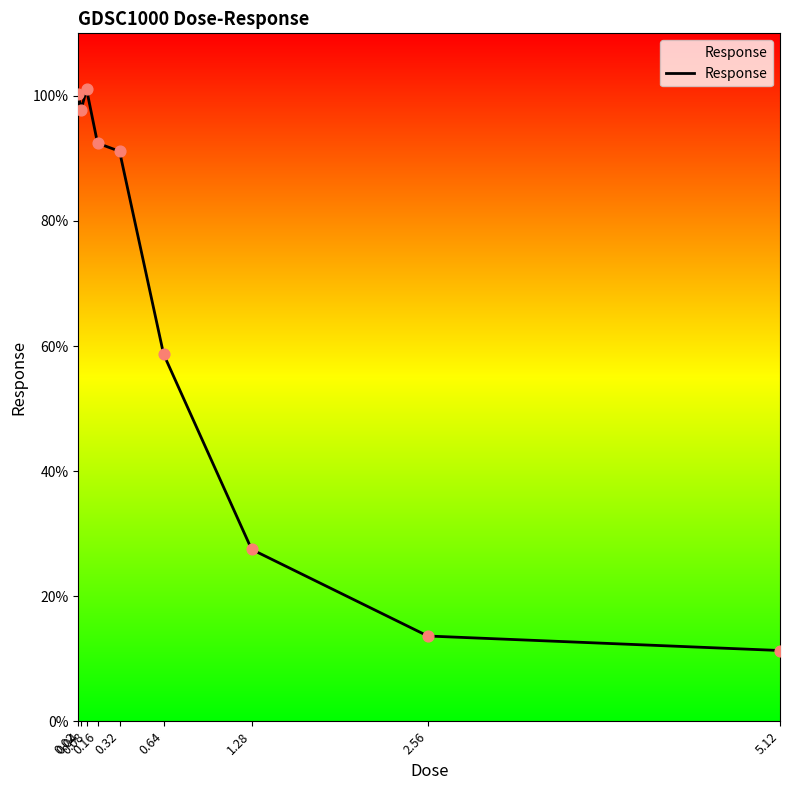

What is the change in value from 0.02 to 0.08?

+0.8